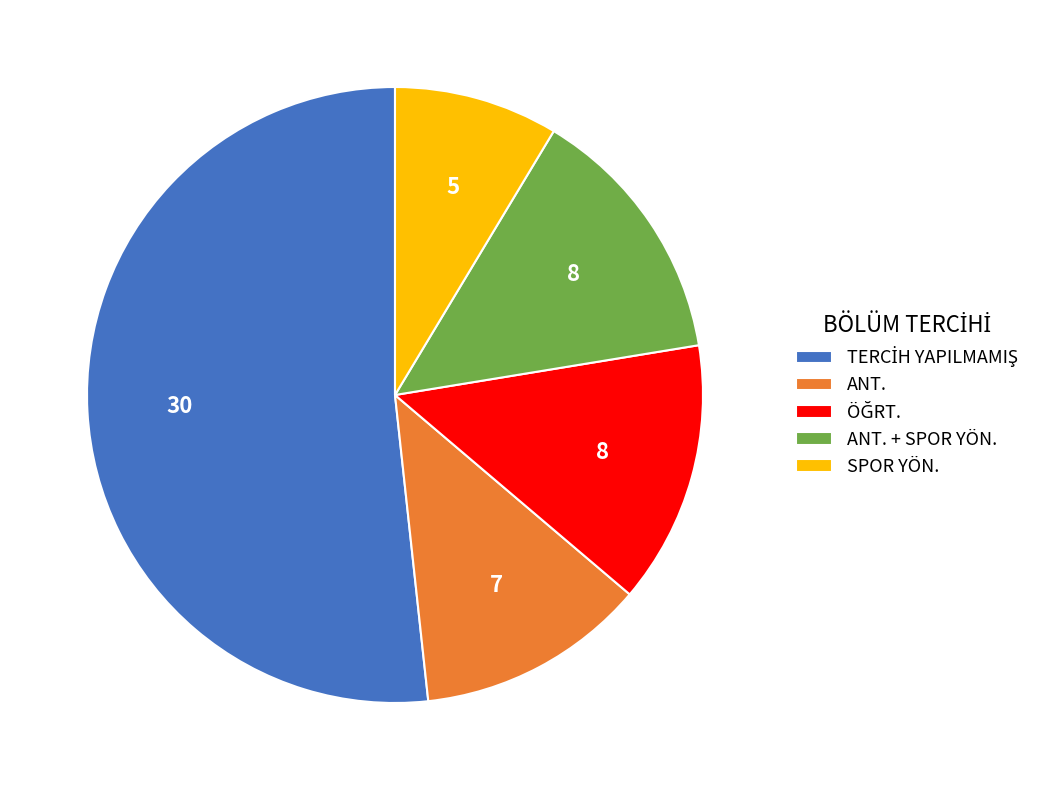

Which slice is the smallest?

SPOR YÖN.